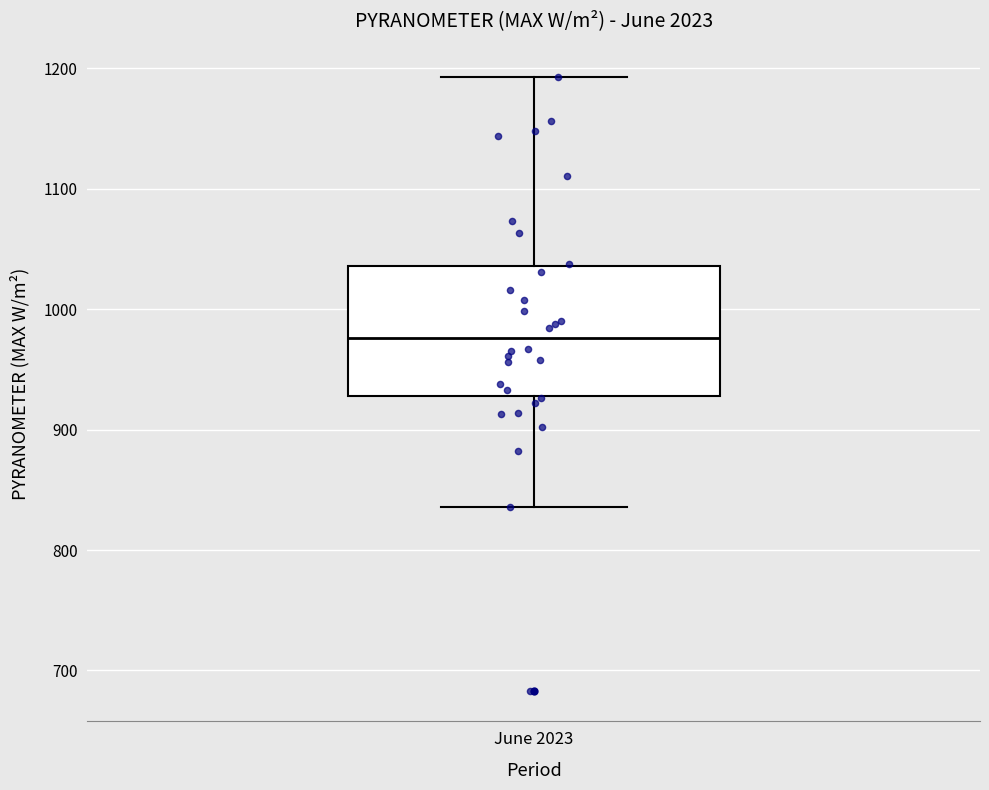

Where does the lower whisker of the box for June 2023 end on the y-axis? The values are not printed on the chart, so give them approximately, as read against the axis.

840